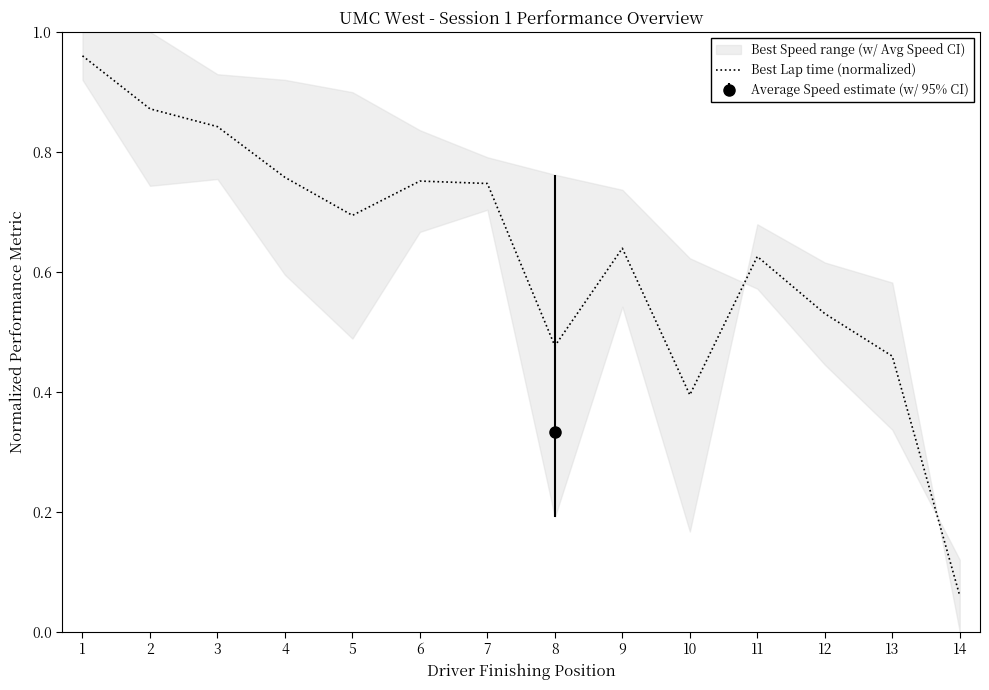

How many lines are shown in the chart?

1